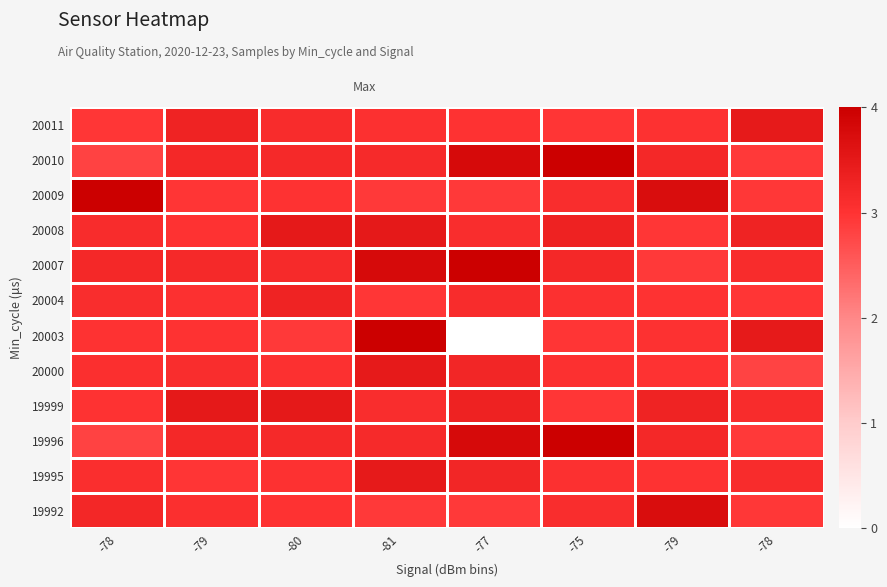

At which category is the sum across all series the highest?

-81